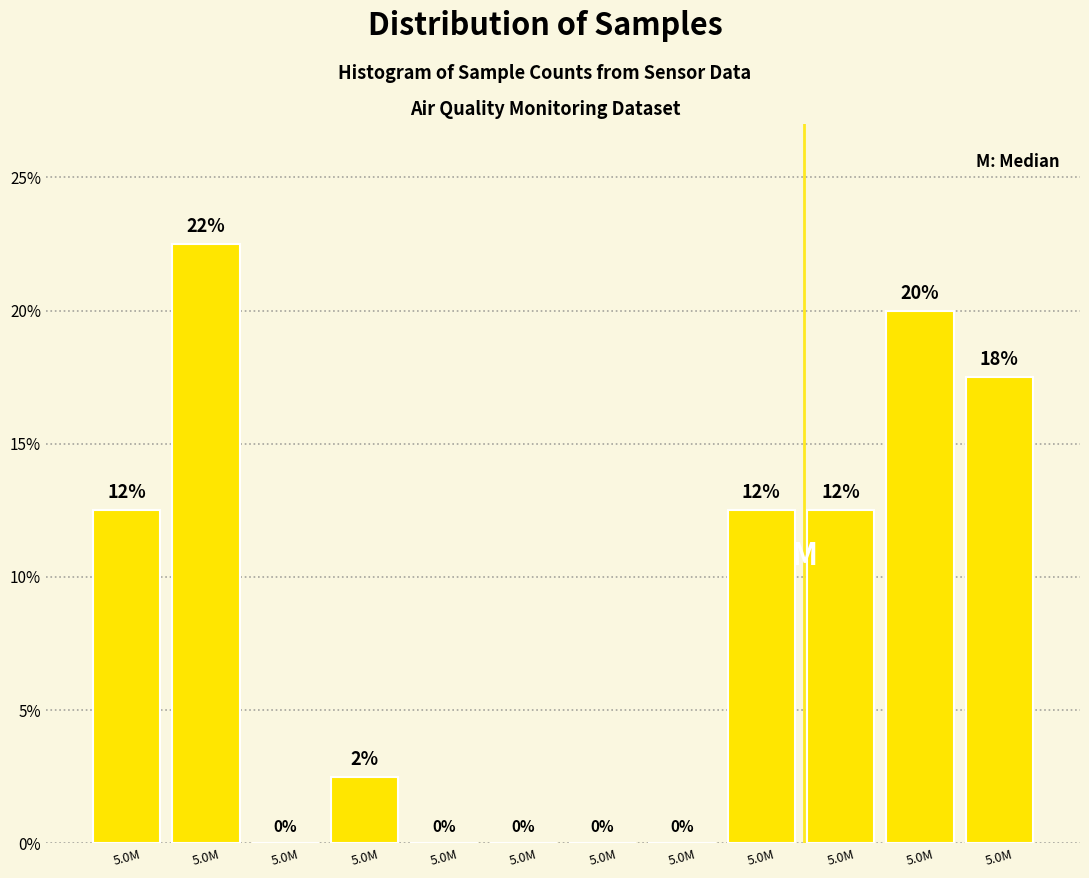

How many data points does each series have?

12